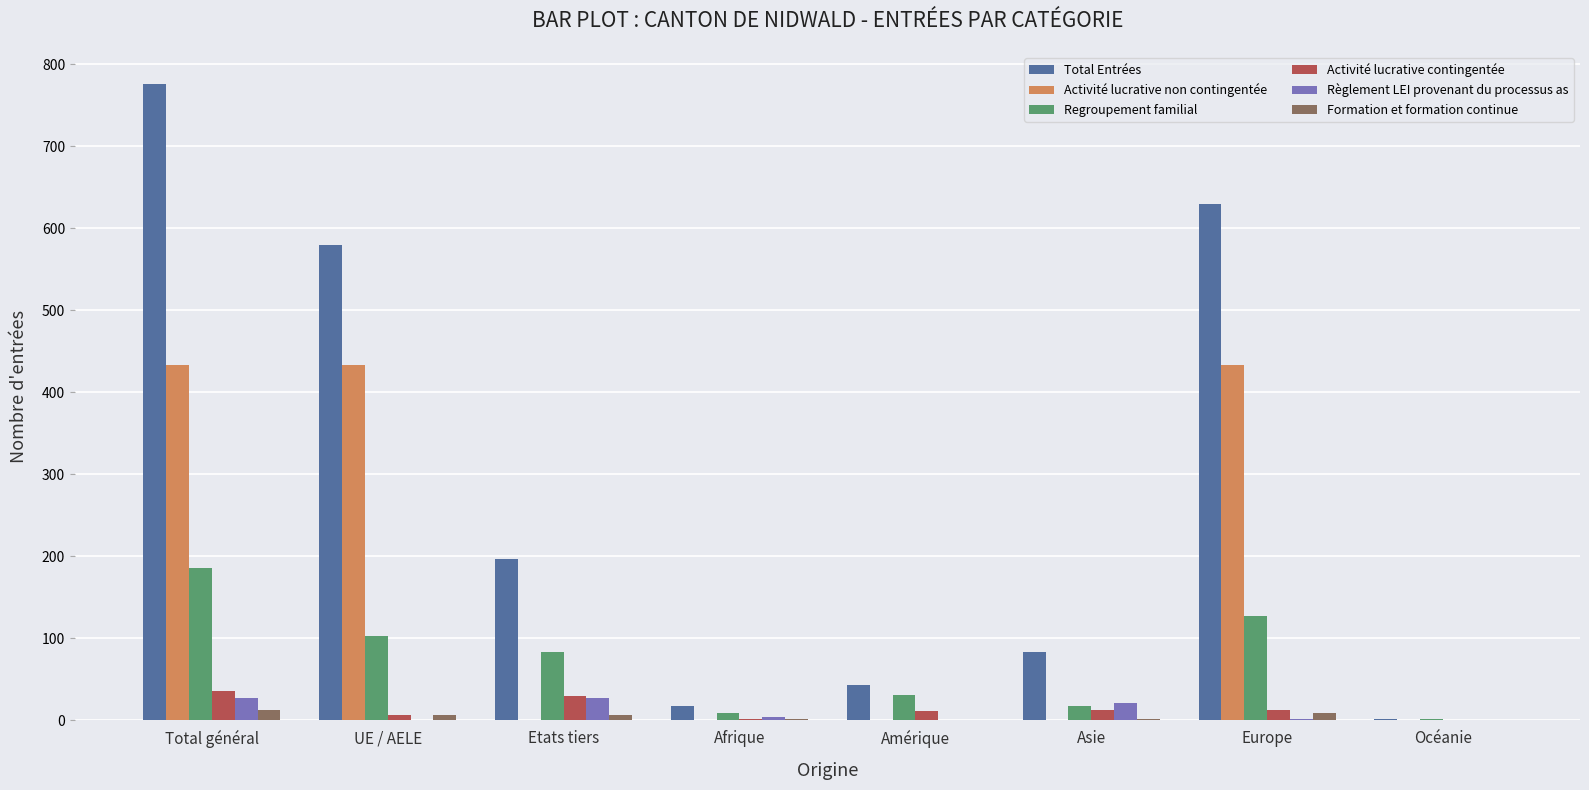

The value of Activité lucrative non contingentée at Océanie is -146. True or false?

False